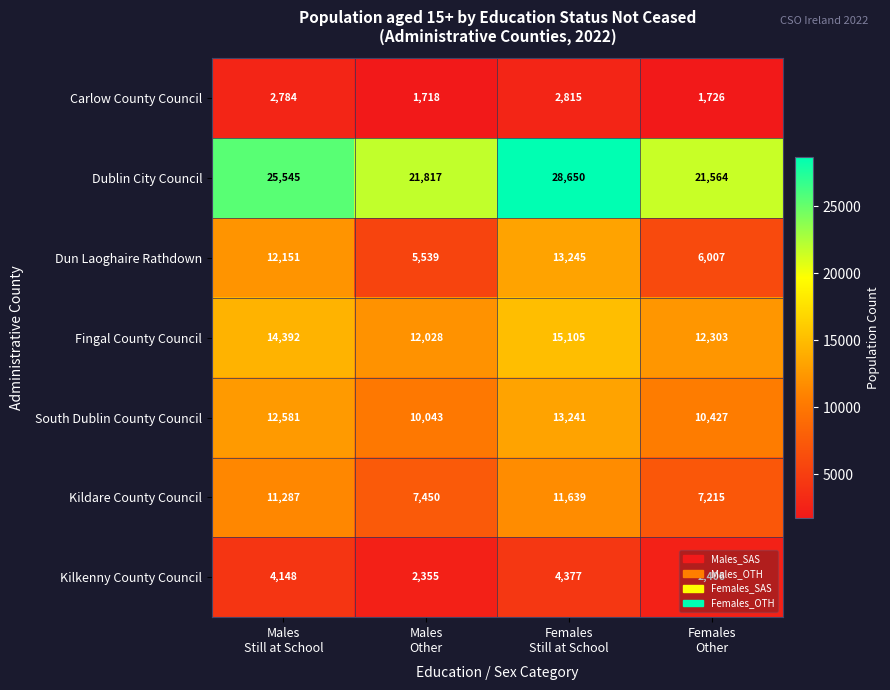

At which category does the chart reach its minimum across all series?

Males
Other